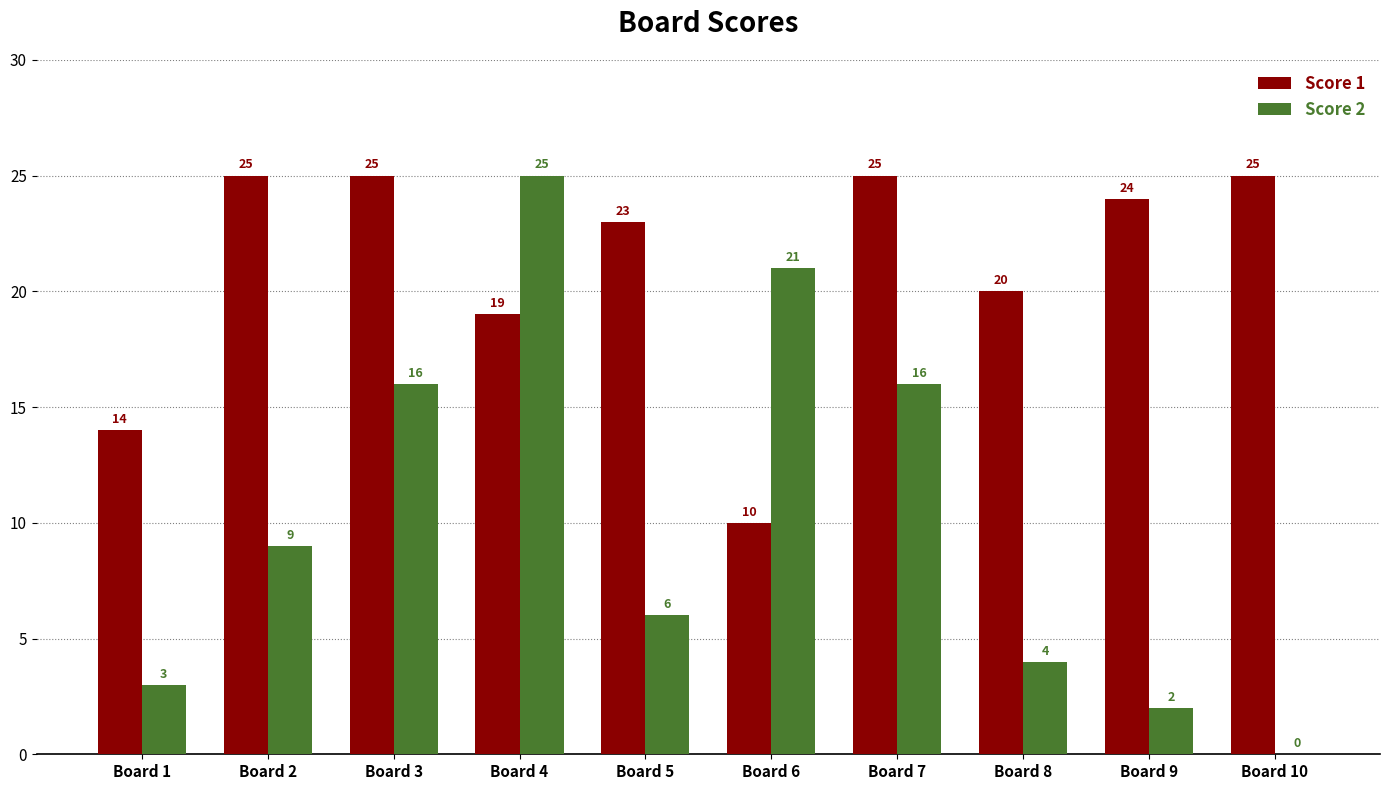

At which label is Score 2 closest to 12?

Board 2